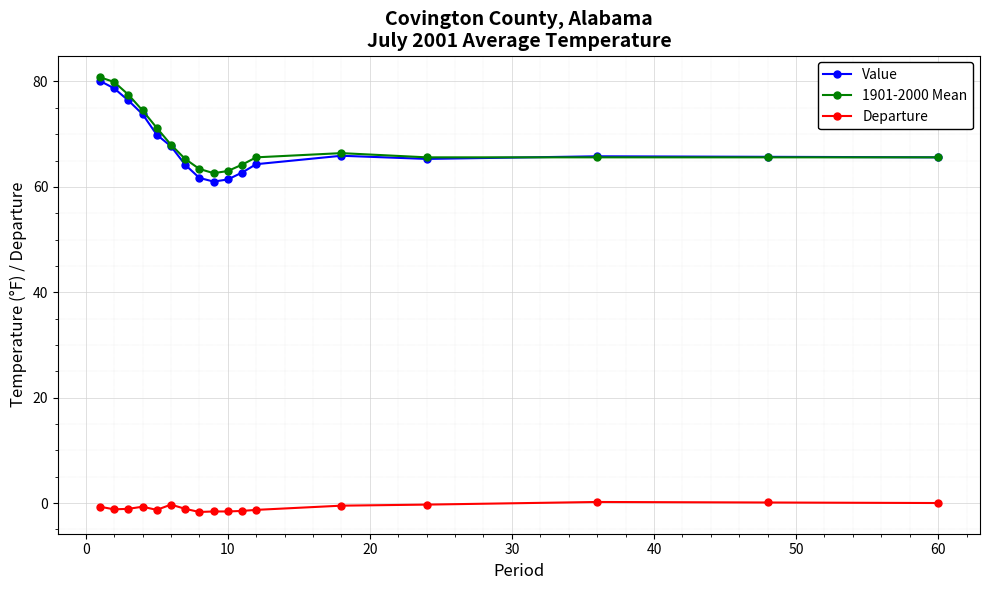

What is the smallest value displayed?

-1.7